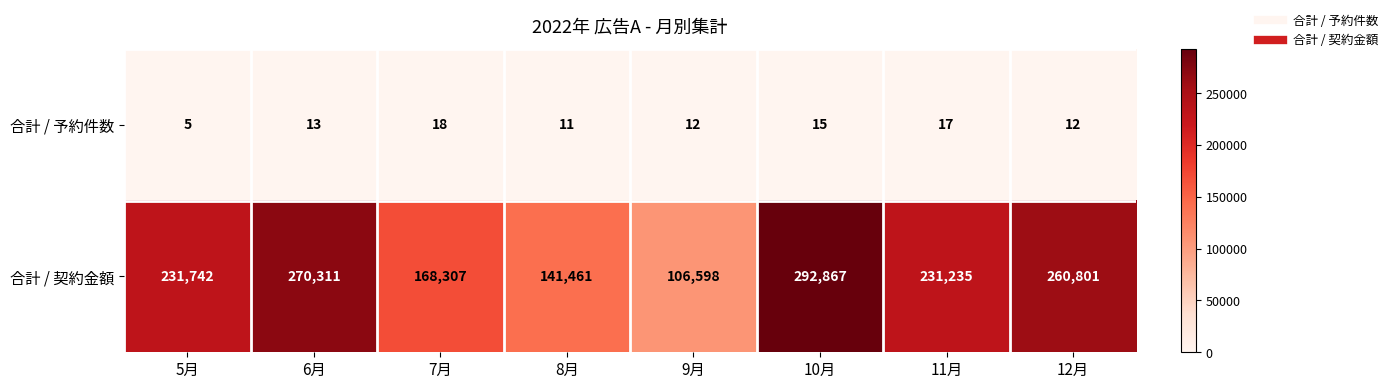

What is the sum of all 合計 / 予約件数 values?

103